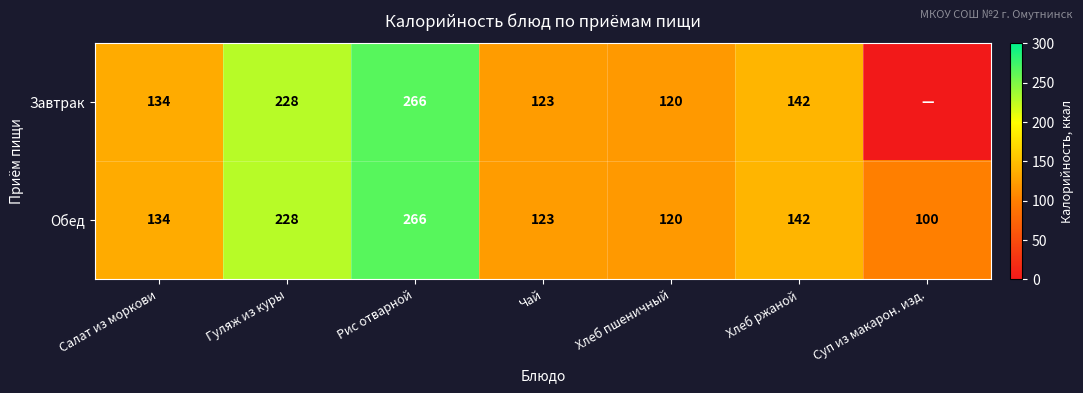

What is the sum of all Обед values?

1113